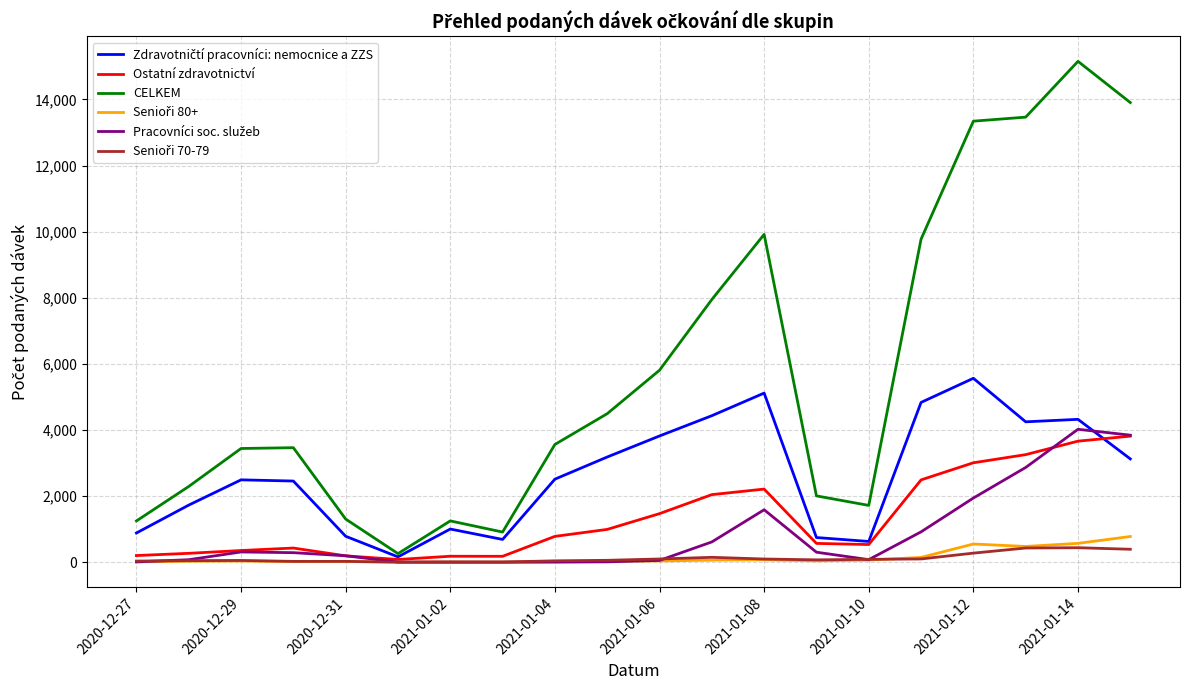

Is this an area chart (filled region under the line)?

No